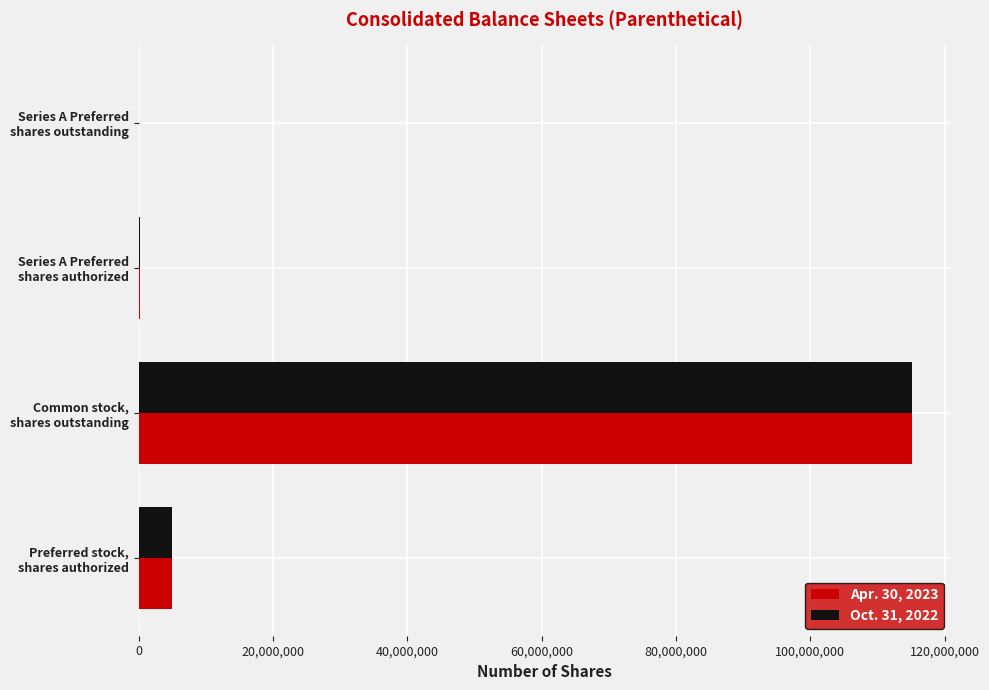

Which series has the largest range (max minus min)?

Apr. 30, 2023